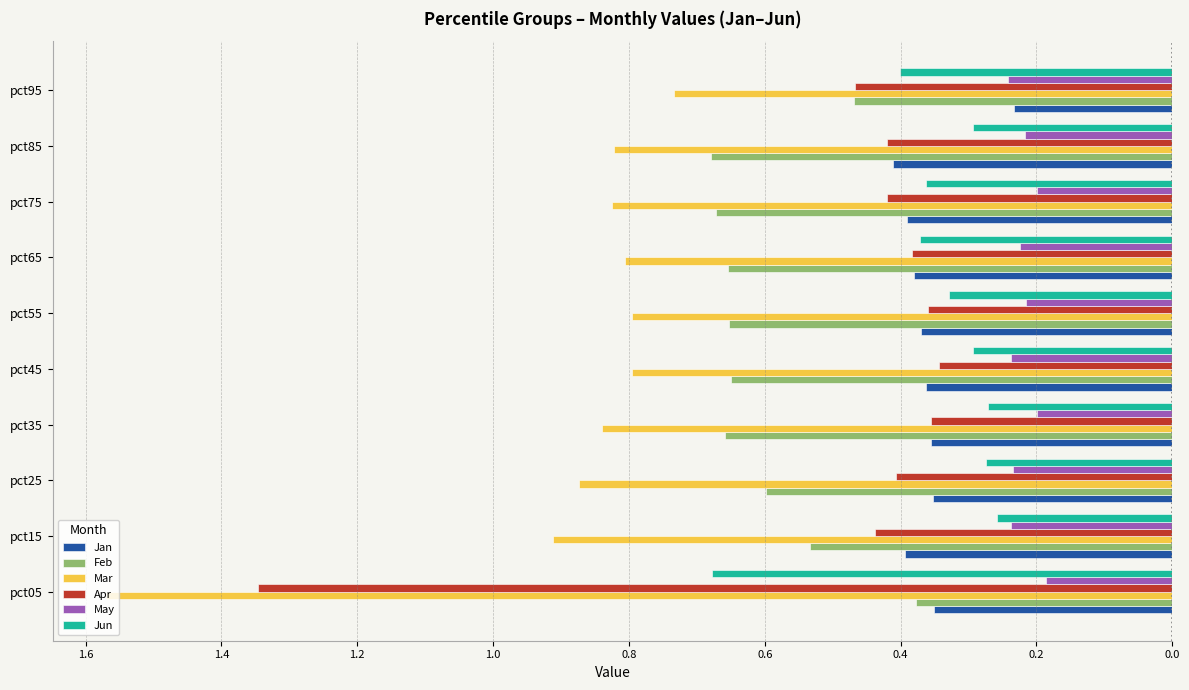

What are all the series names shown in the legend?

Jan, Feb, Mar, Apr, May, Jun